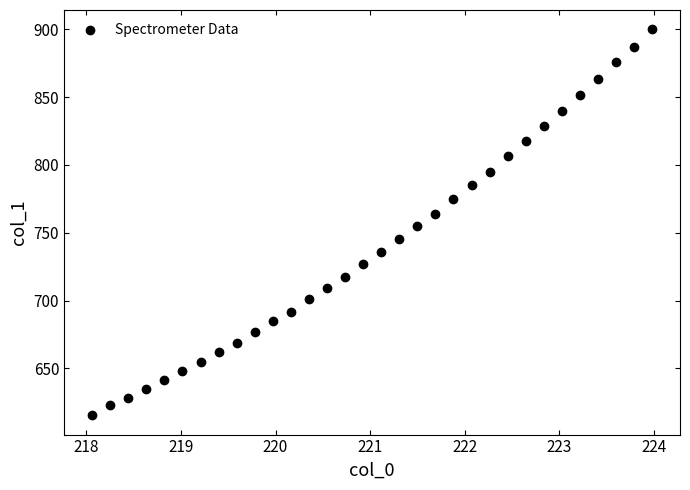

What is the range of Y values (max minus min)?

284.7